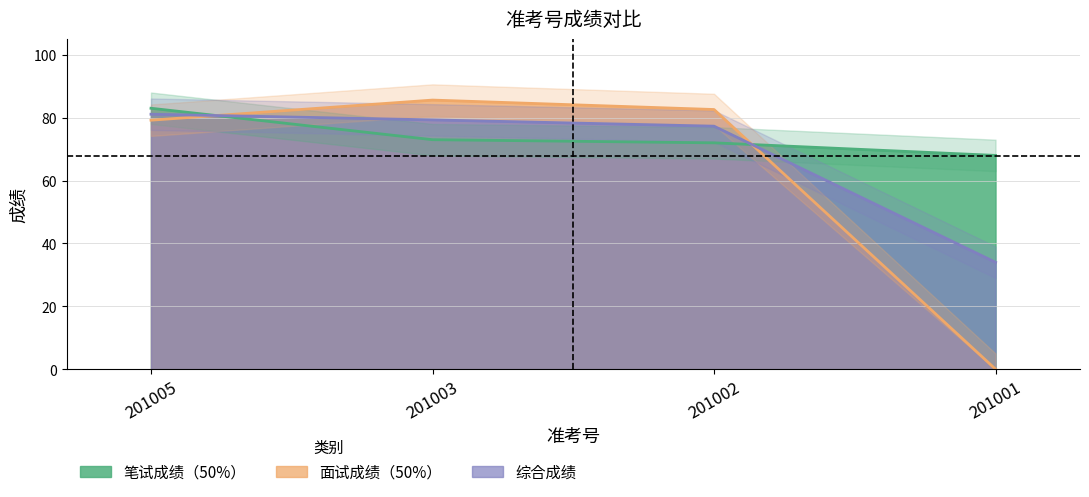

Reading right to left, extract all data points from this chart.

笔试成绩（50%）: 201001=68.0	201002=72.0	201003=73.0	201005=83.0
面试成绩（50%）: 201001=0.0	201002=82.6	201003=85.6	201005=79.2
综合成绩: 201001=34.0	201002=77.3	201003=79.3	201005=81.1